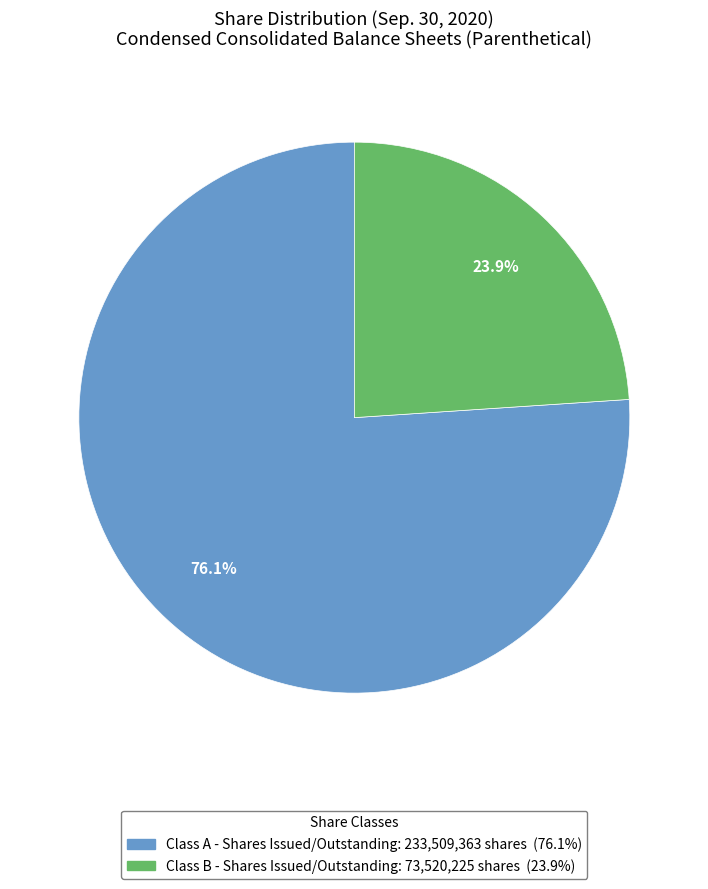

Does any single category account for the majority?

Yes